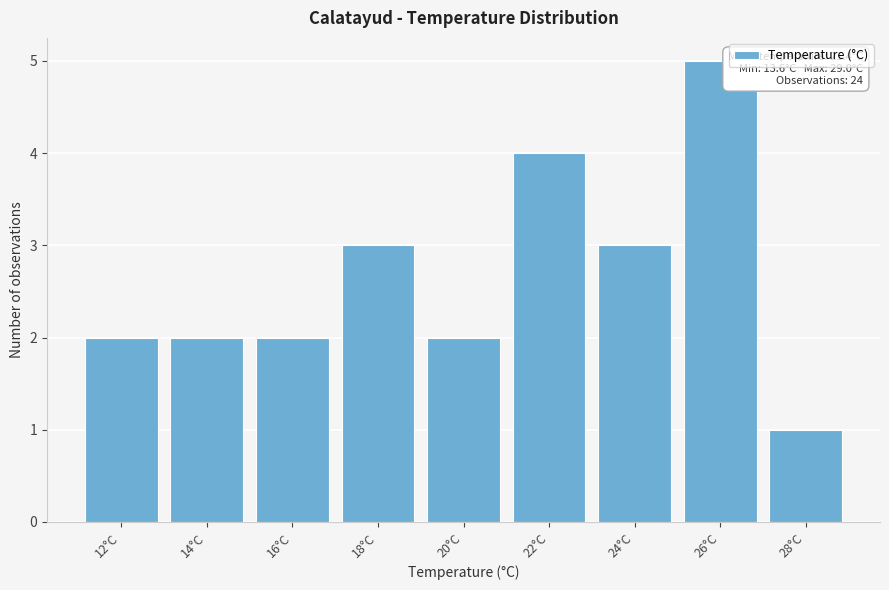

Reading left to right, transcribe all the data shown in this chart.

12°C=2	14°C=2	16°C=2	18°C=3	20°C=2	22°C=4	24°C=3	26°C=5	28°C=1